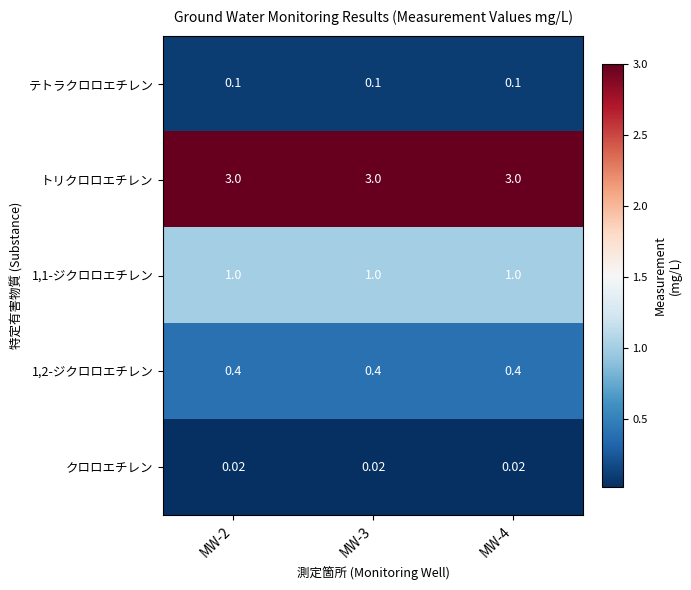

Which series has the largest total across all categories?

トリクロロエチレン